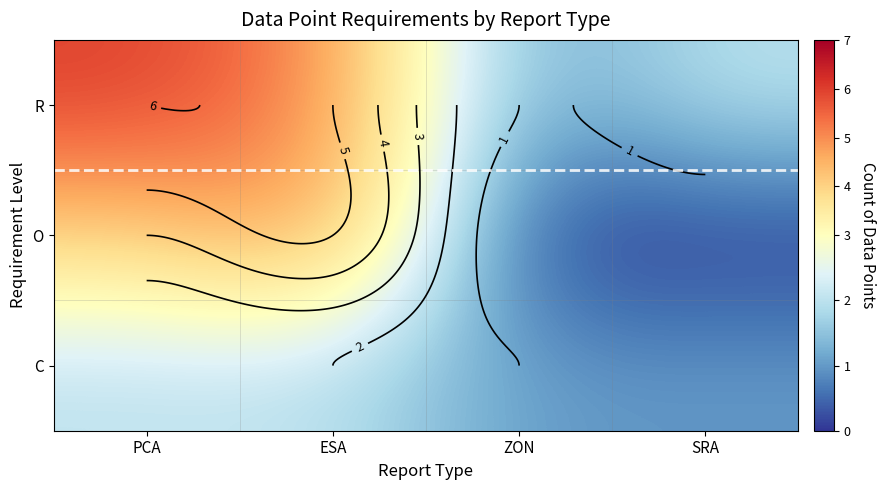

True or false: O has a value of 4 at PCA.

True